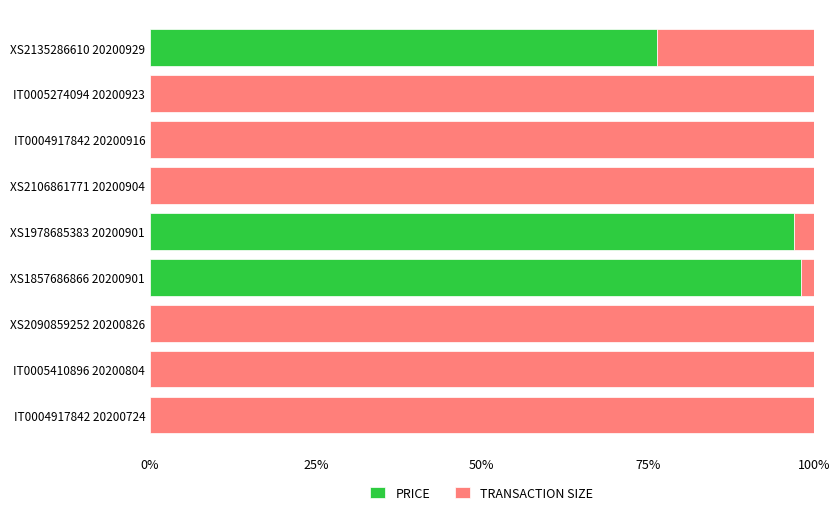

What is the sum of all PRICE values?

271.6